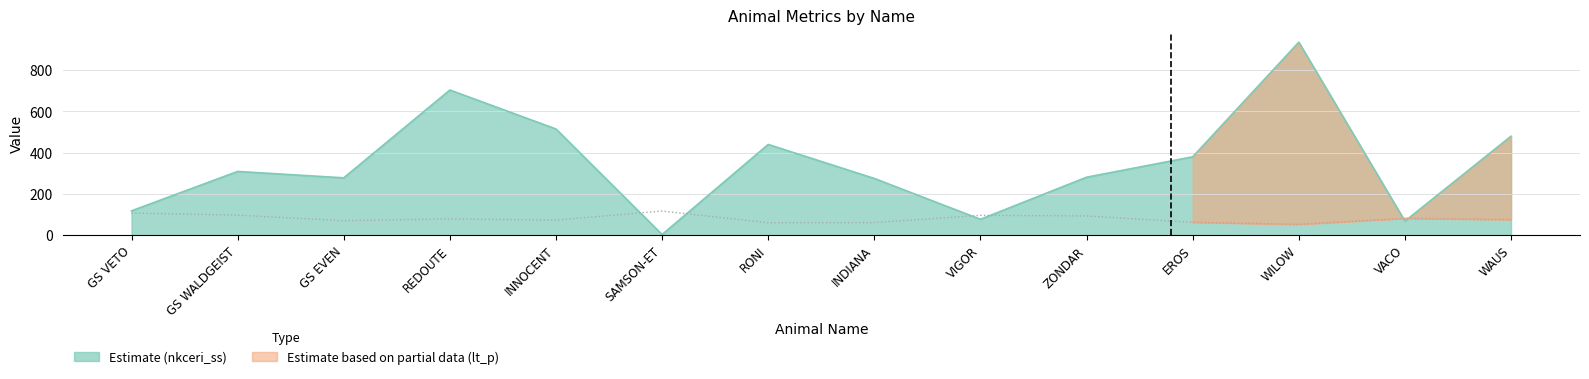

How many data points in lt_p are less than 79?

7